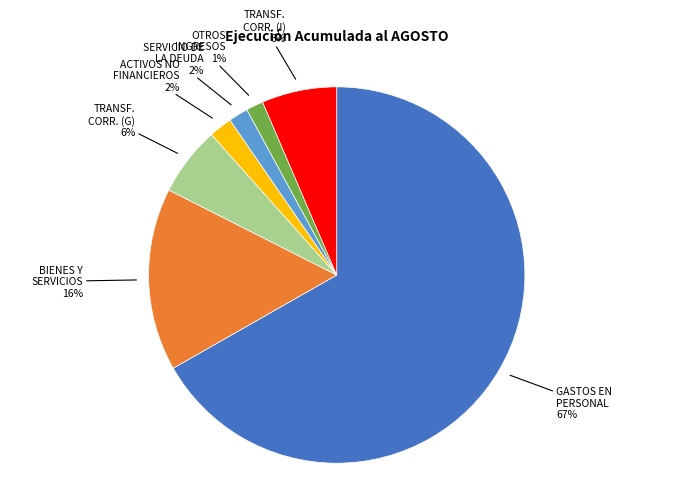

To the nearest percent, what is the average slice percentage?

14%